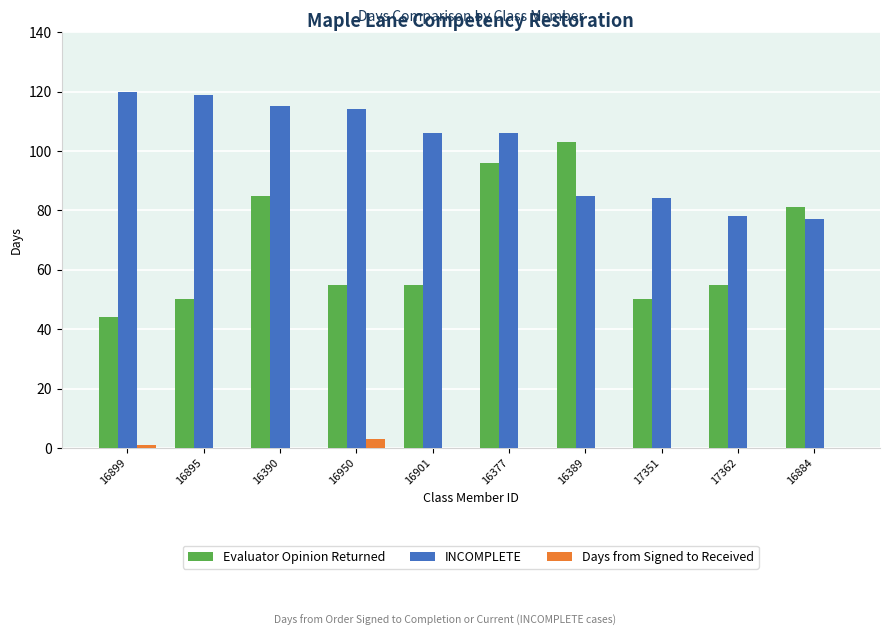

Does the chart contain stacked bars?

No